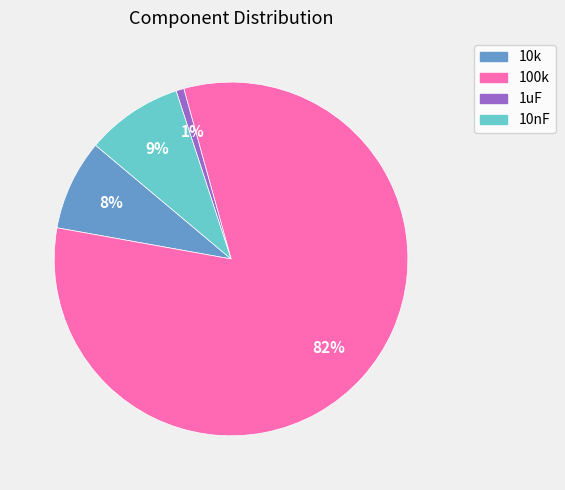

Is there a majority slice in this chart?

Yes